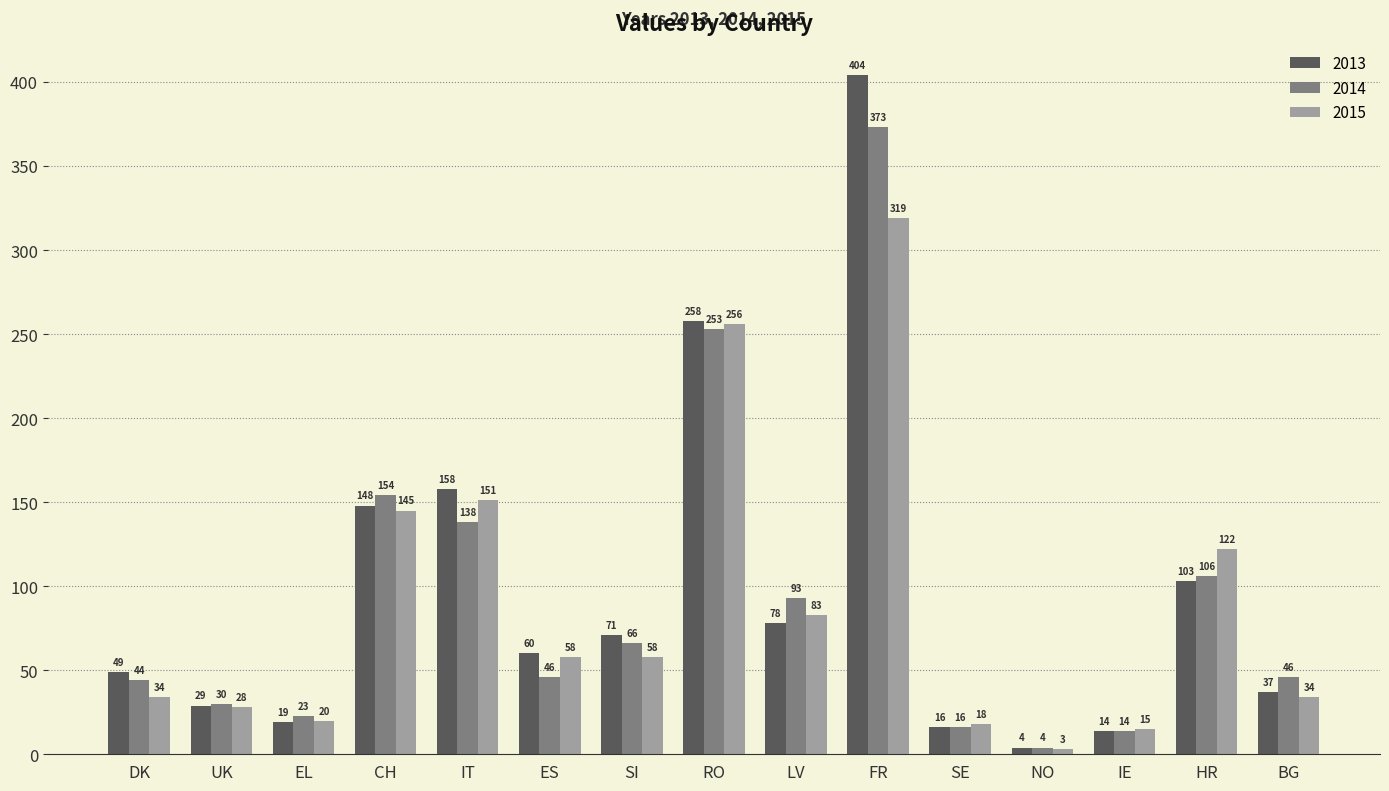

Which series has the widest spread of values?

2013